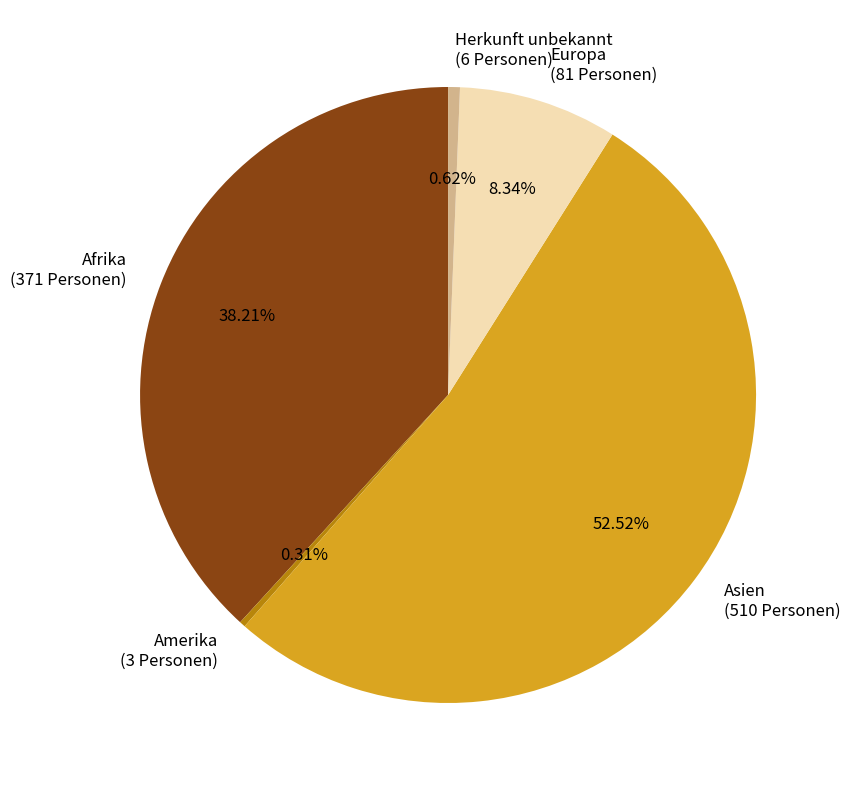

Does Europa represent more than half of the total?

No